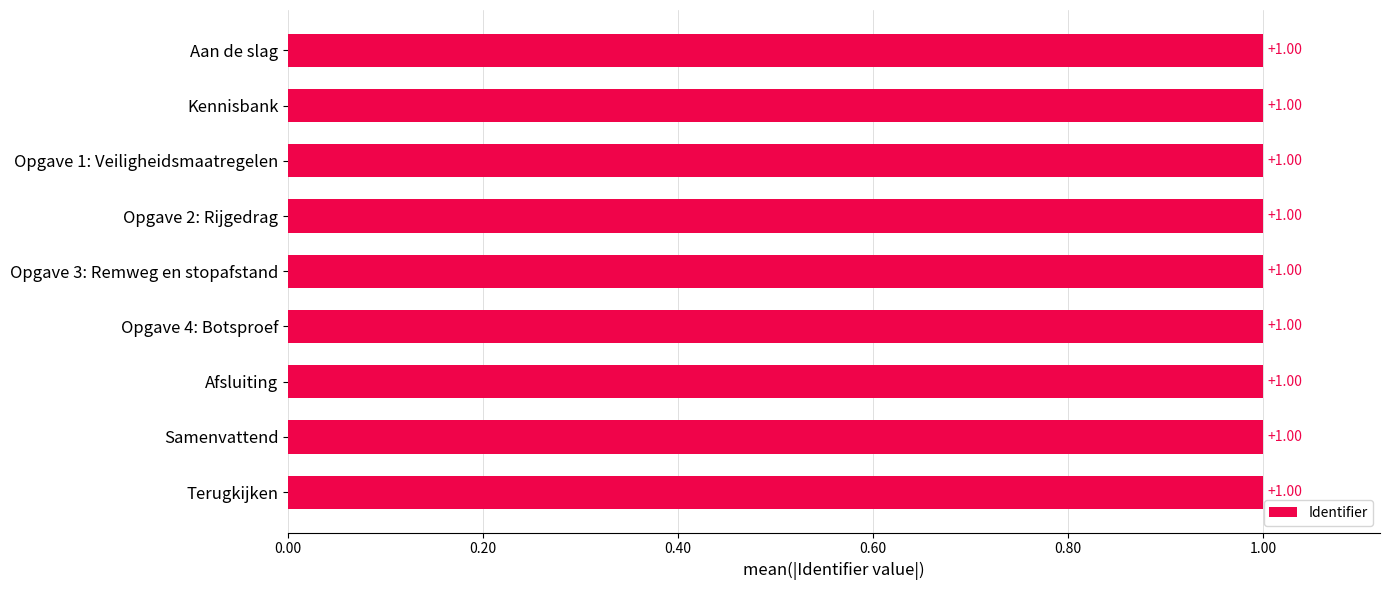

What is the sum of all values?

9.0